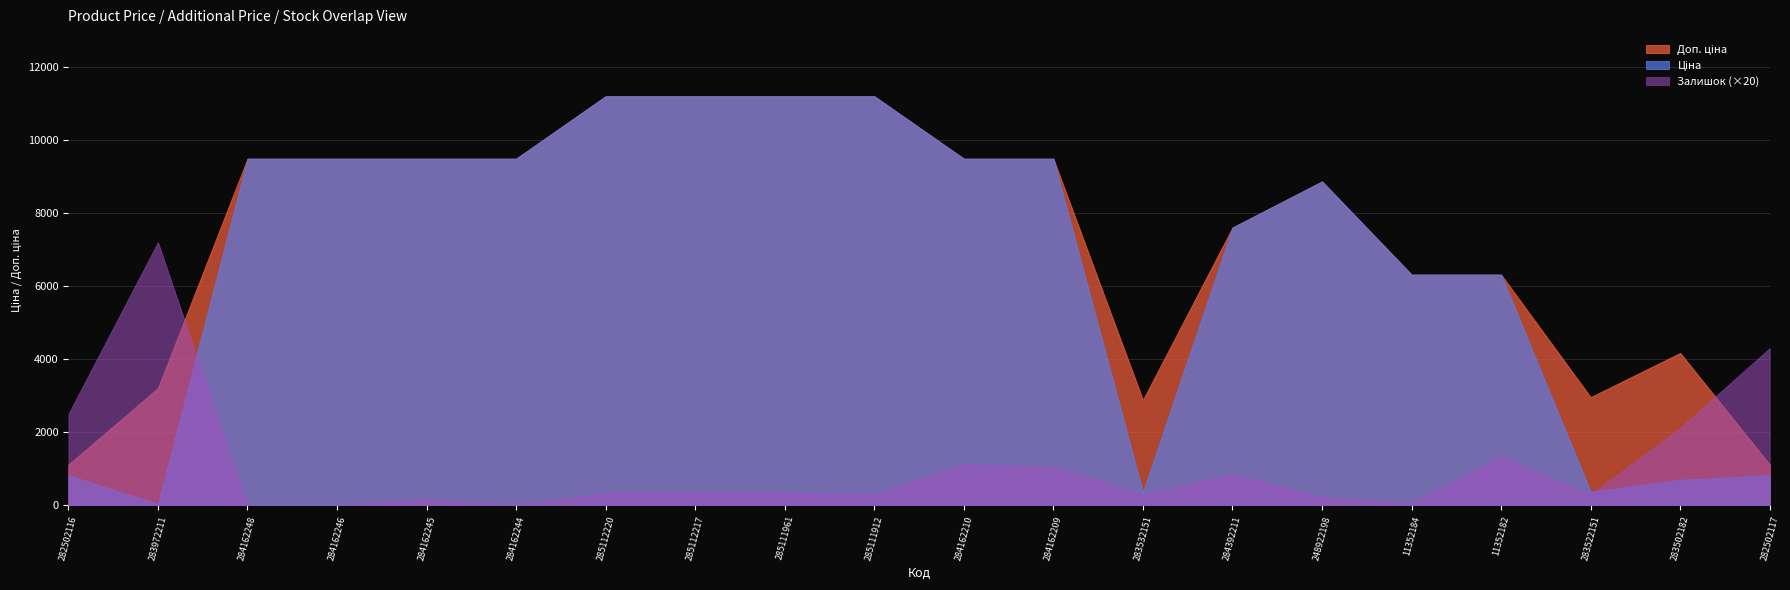

Which label corresponds to the largest value in the chart?

285112220